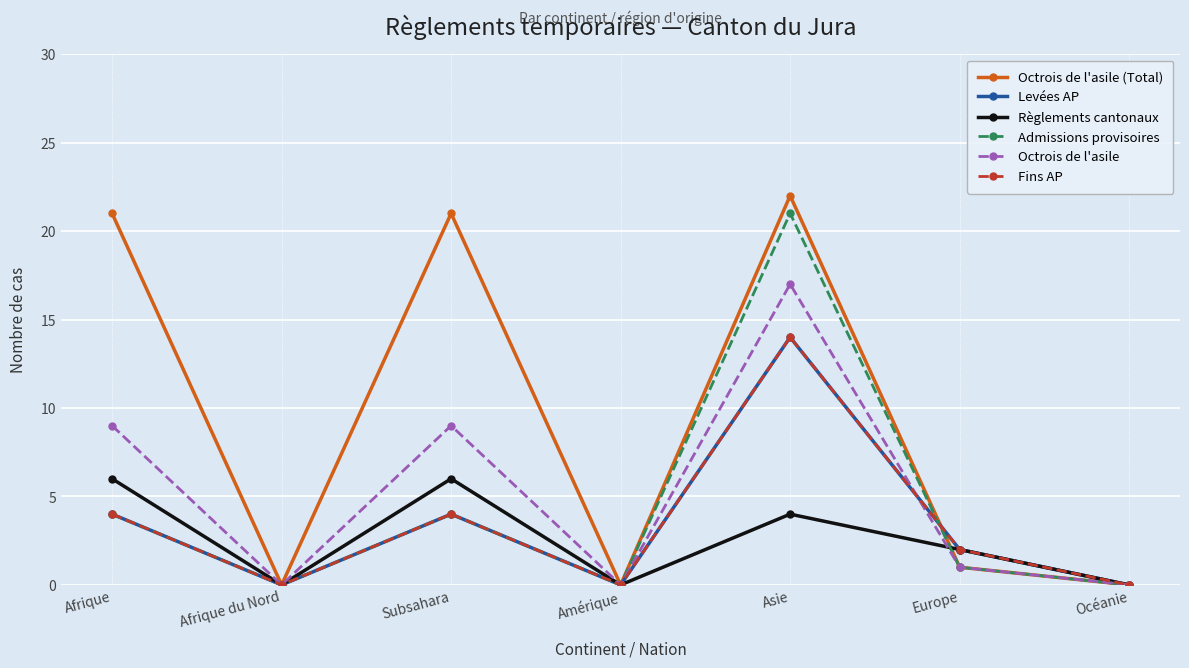

Does the chart have visible grid lines?

Yes